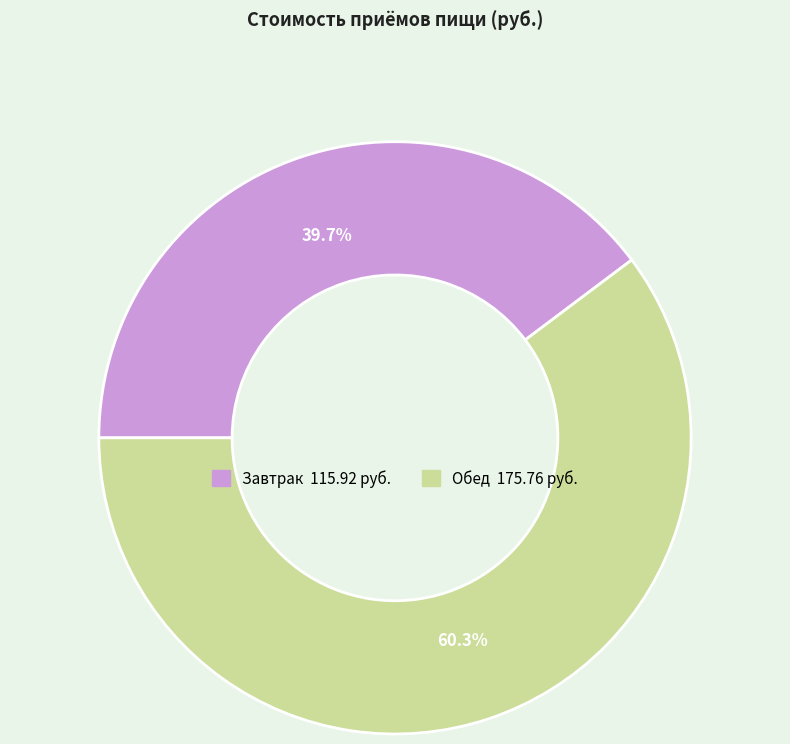

What is the ratio of the value at Обед to the value at Завтрак?

1.5